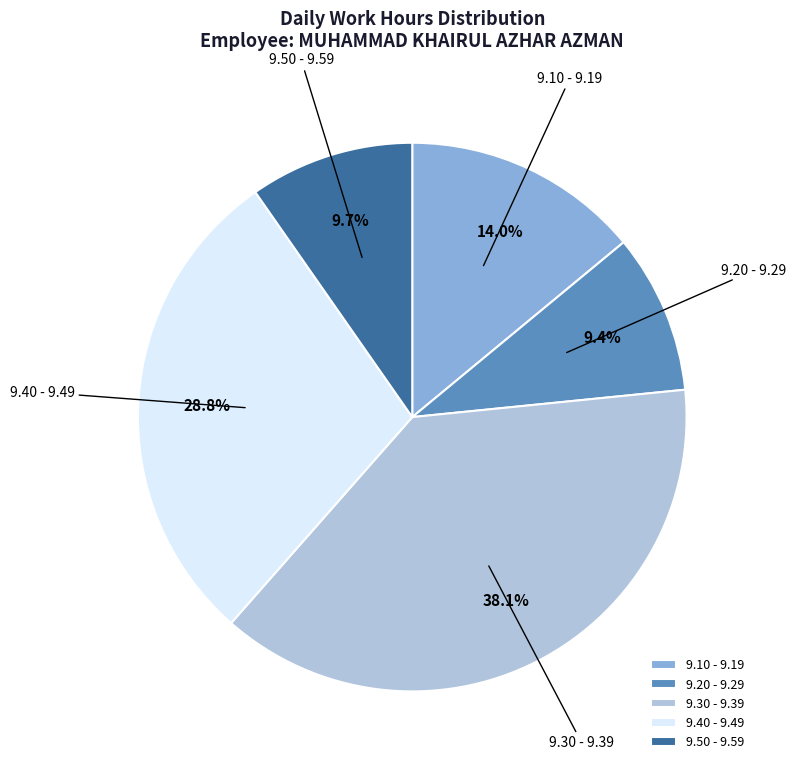

Which slice is the largest?

9.30 - 9.39